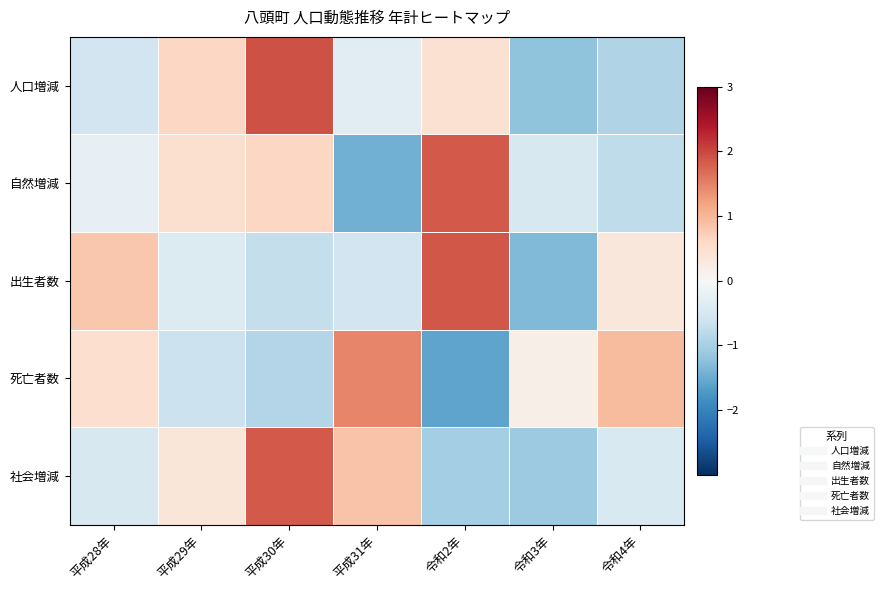

What is the greatest value displayed?

1.9